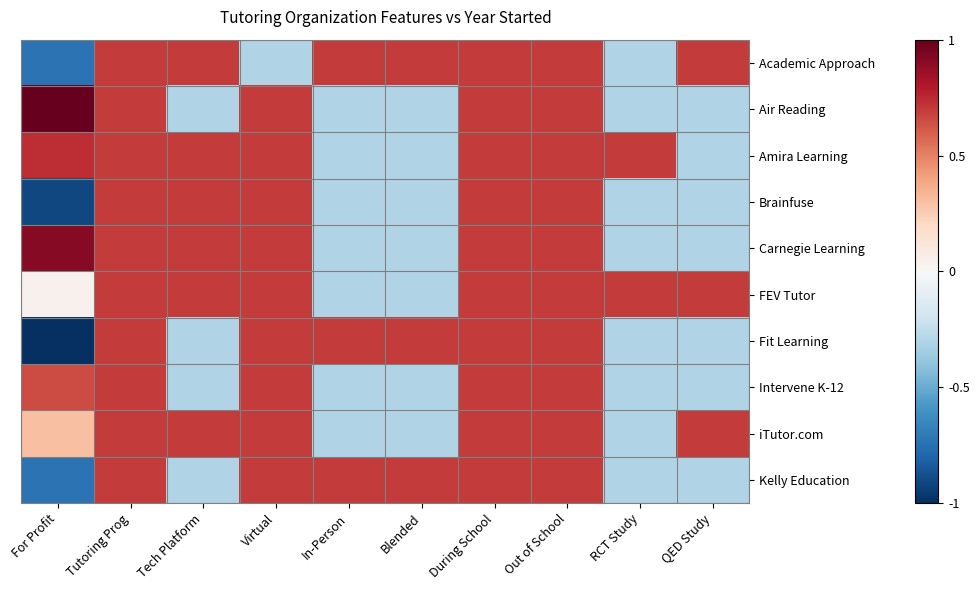

What is the total value across all series at RCT Study?

-1.0